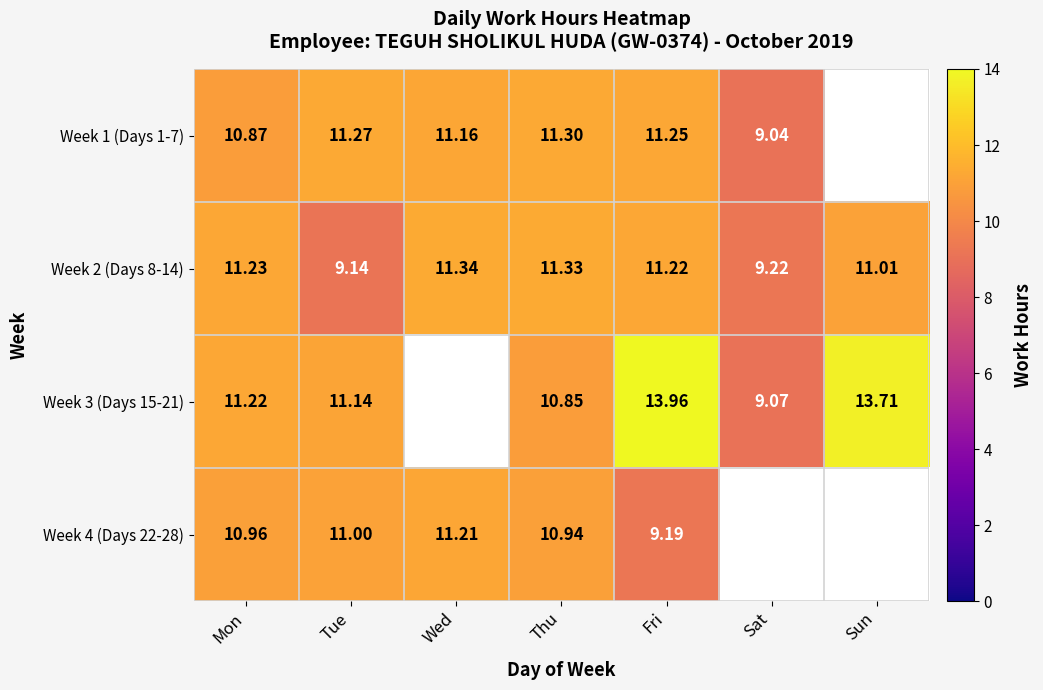

Rank the categories by Week 3 (Days 15-21) value from highest to lowest.

Fri, Sun, Mon, Tue, Thu, Sat, Wed